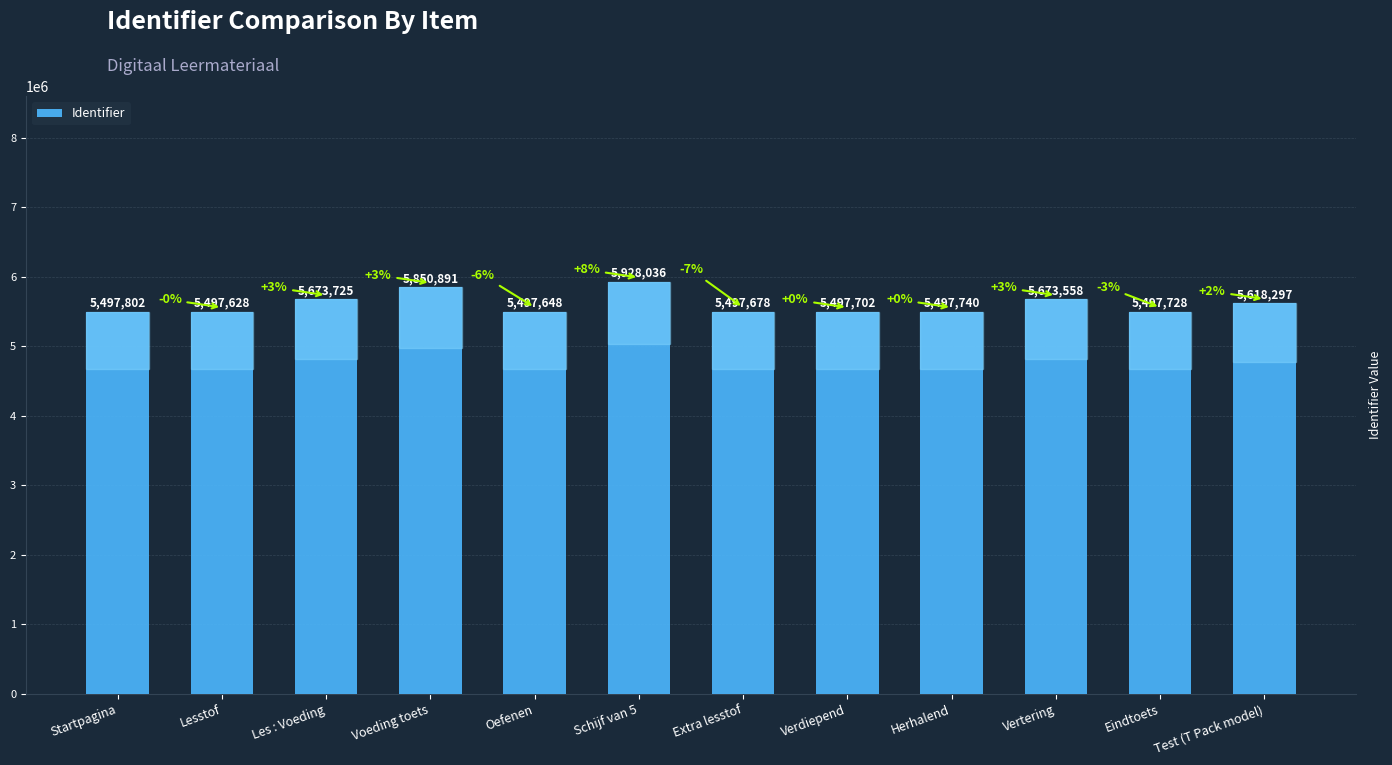

What is the smallest value displayed?

5497628